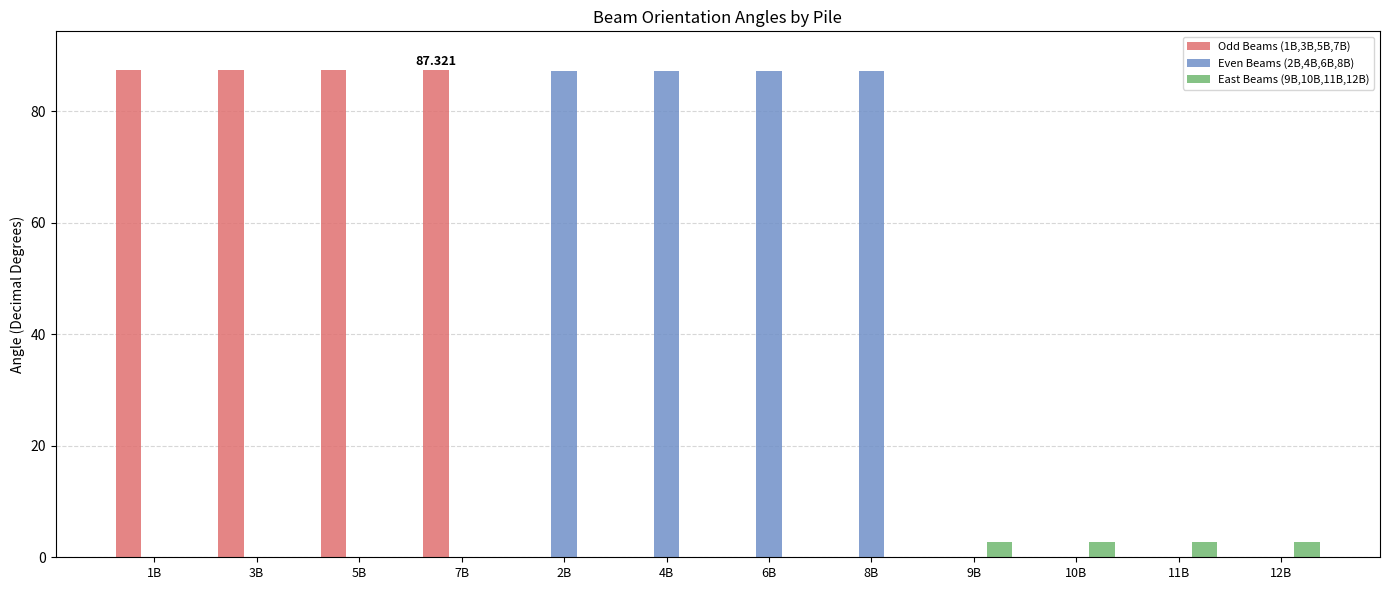

Which series has the largest total across all categories?

Odd Beams (1B,3B,5B,7B)